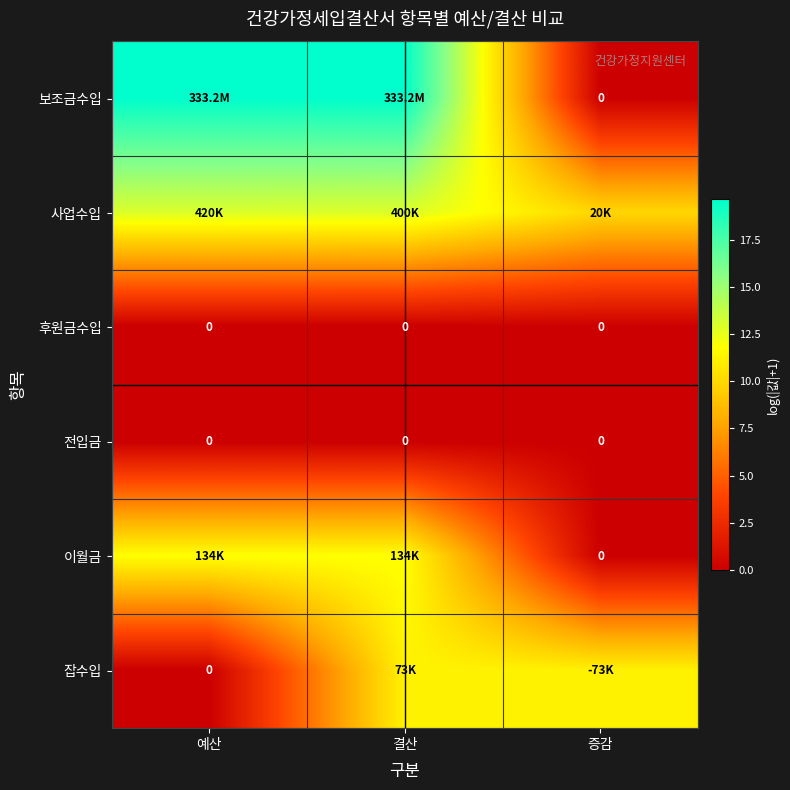

The value of 사업수입 at 증감 is 9.9. True or false?

True